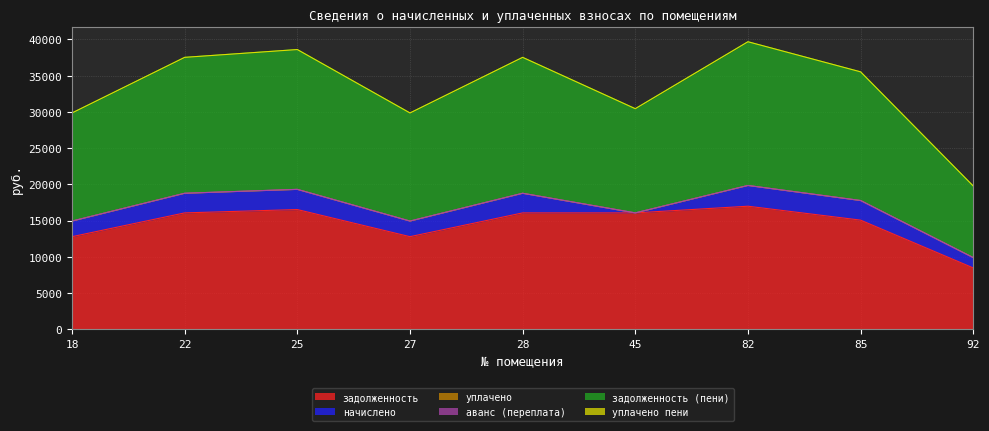

The value of уплачено at 92 is 0.0. True or false?

True